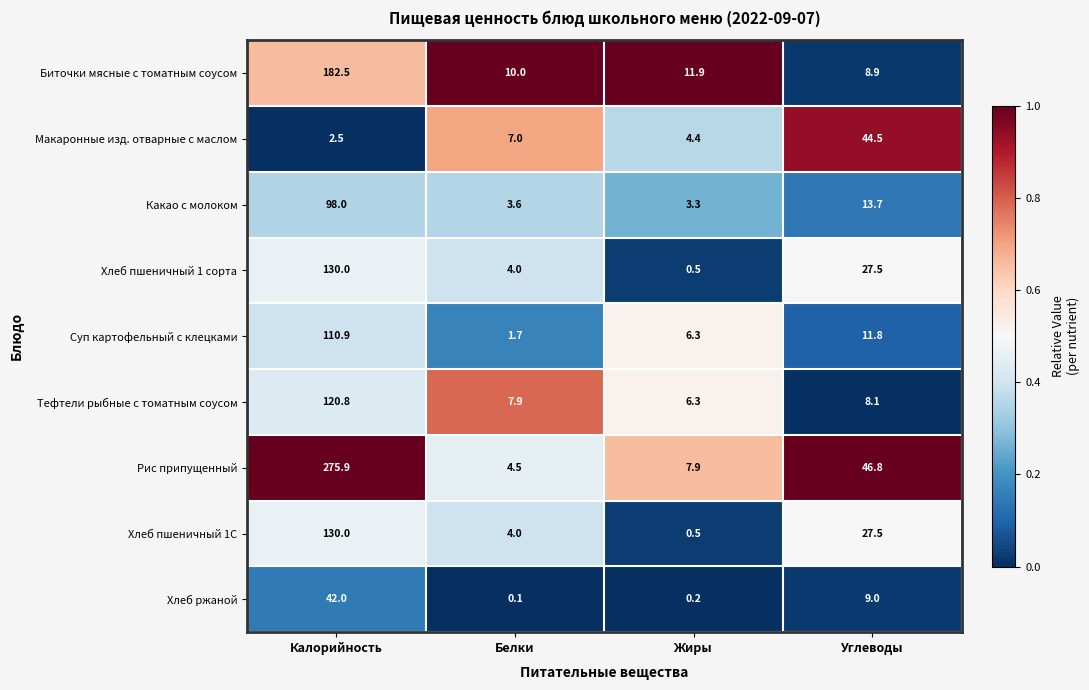

Between Белки and Углеводы, which series saw the biggest shift?

Рис припущенный